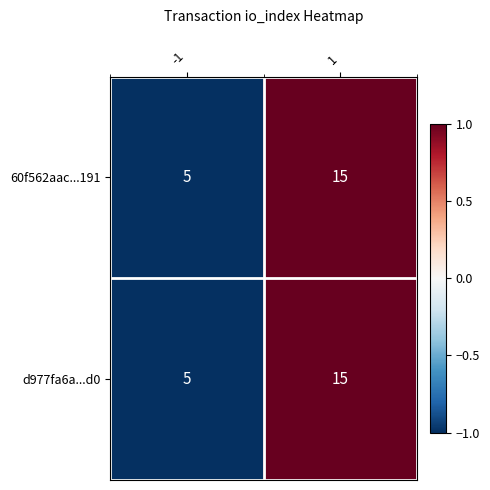

What is the highest value of the d977fa6a...d0 series?

15